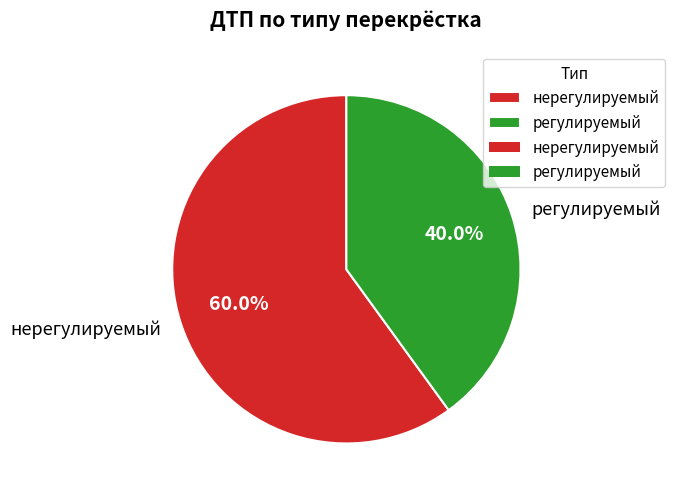

Which has a higher value, регулируемый or нерегулируемый?

нерегулируемый